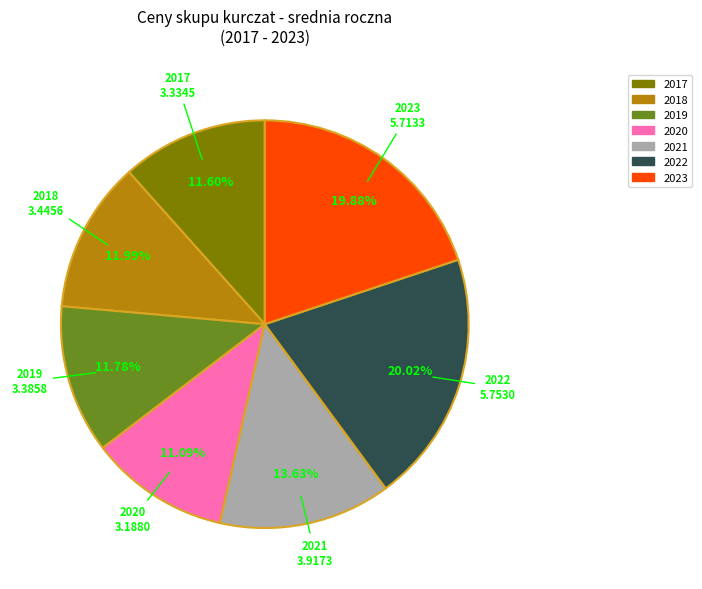

Is 2017 the majority of the pie?

No